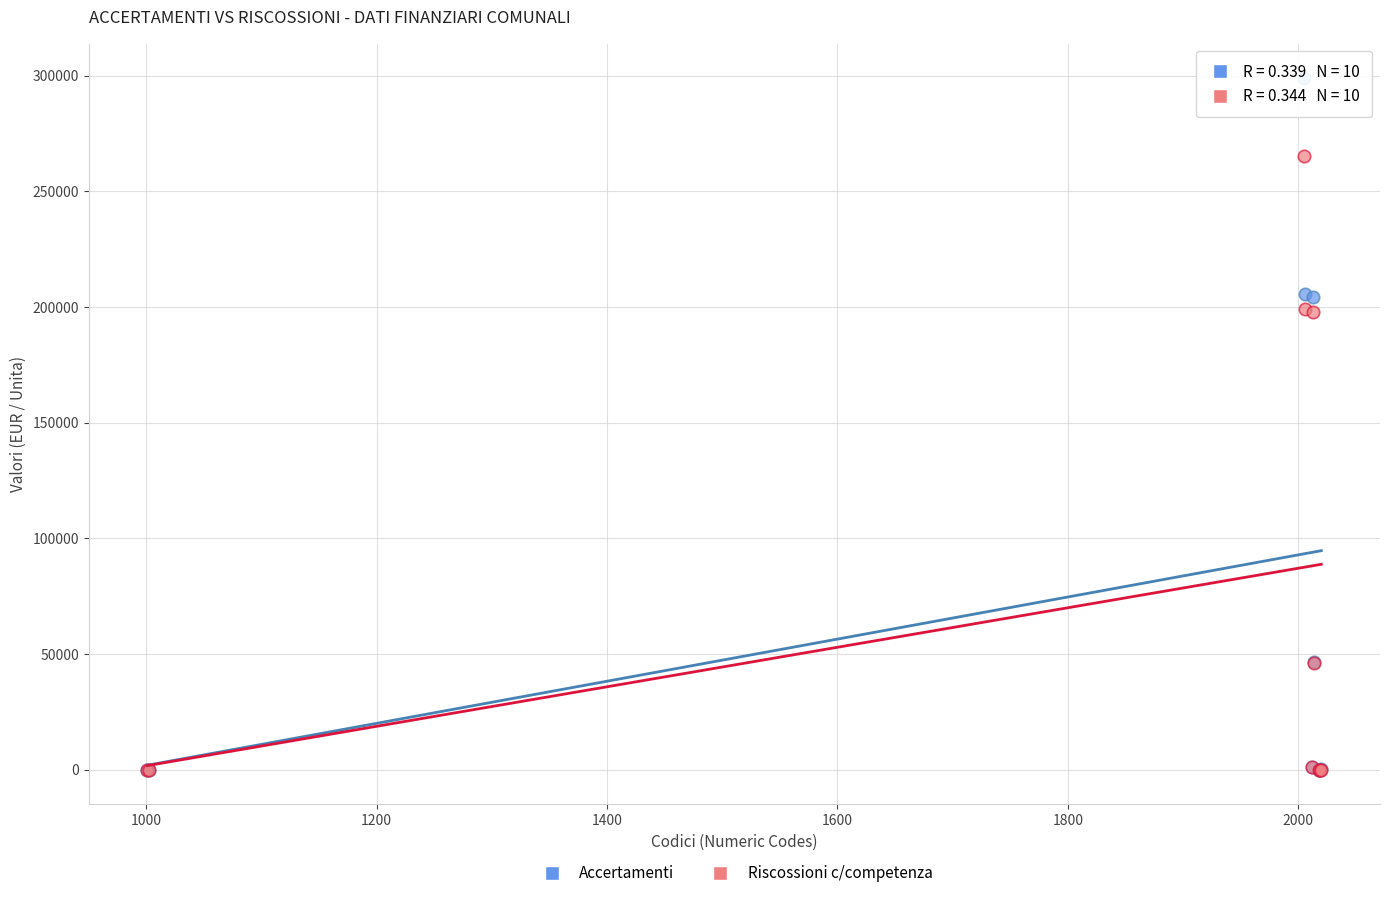

Which series reaches the maximum Y coordinate?

Accertamenti